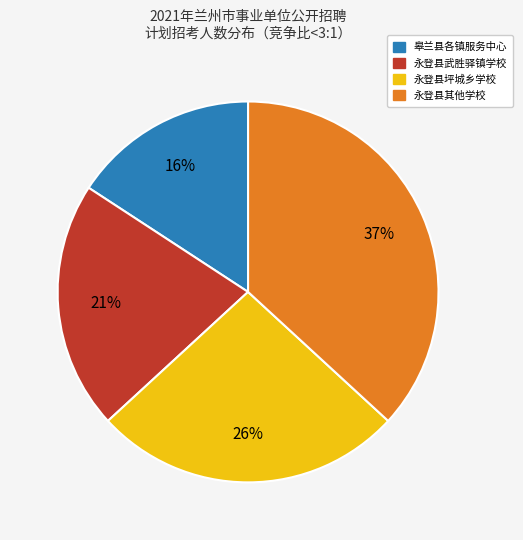

Which slice is the largest?

永登县其他学校